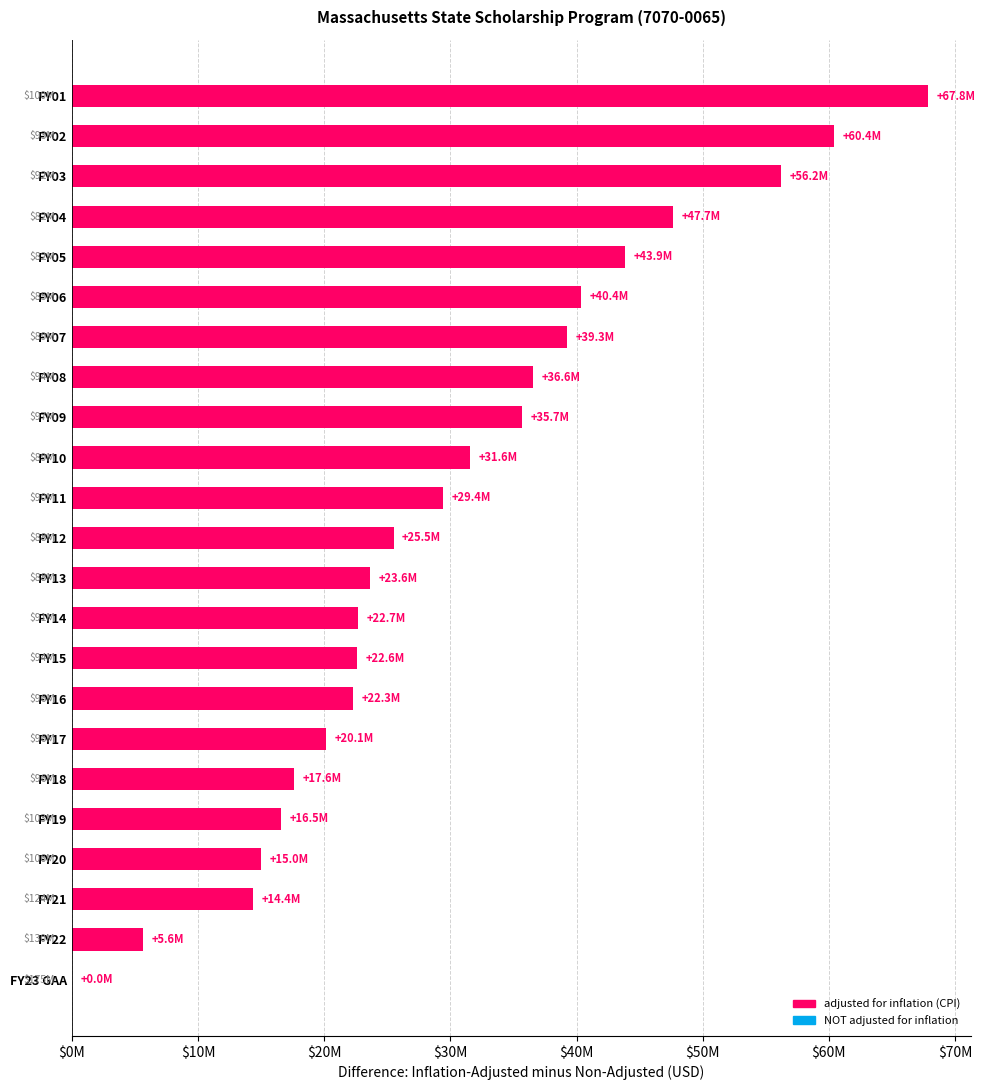

Are the bars horizontal?

Yes